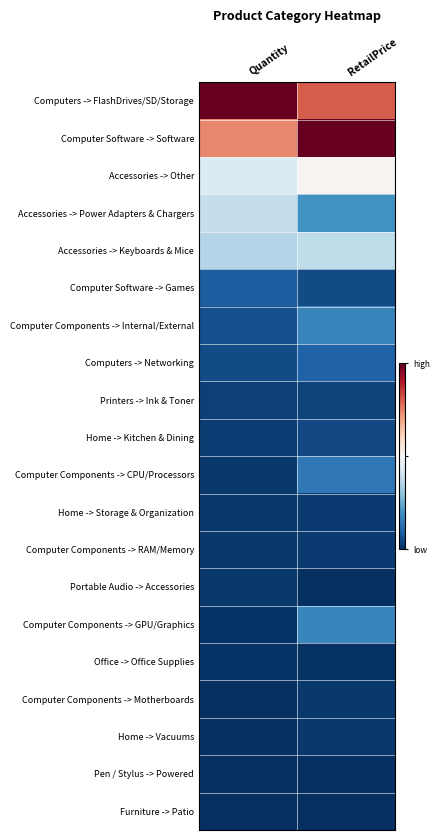

Which label corresponds to the largest value in the chart?

RetailPrice